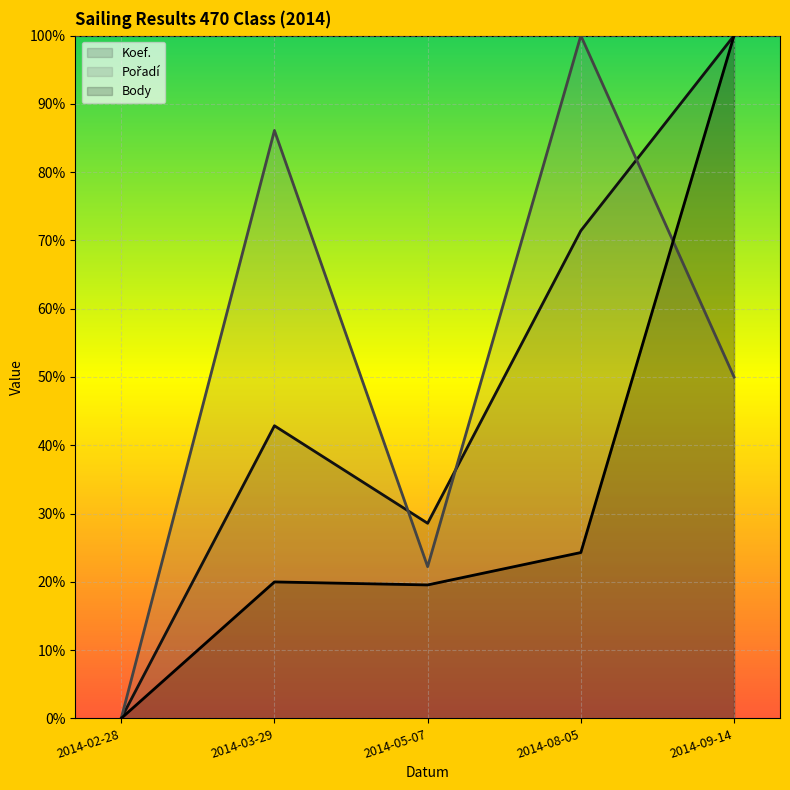

Is it true that Koef. equals 42.9 at 2014-03-29?

True